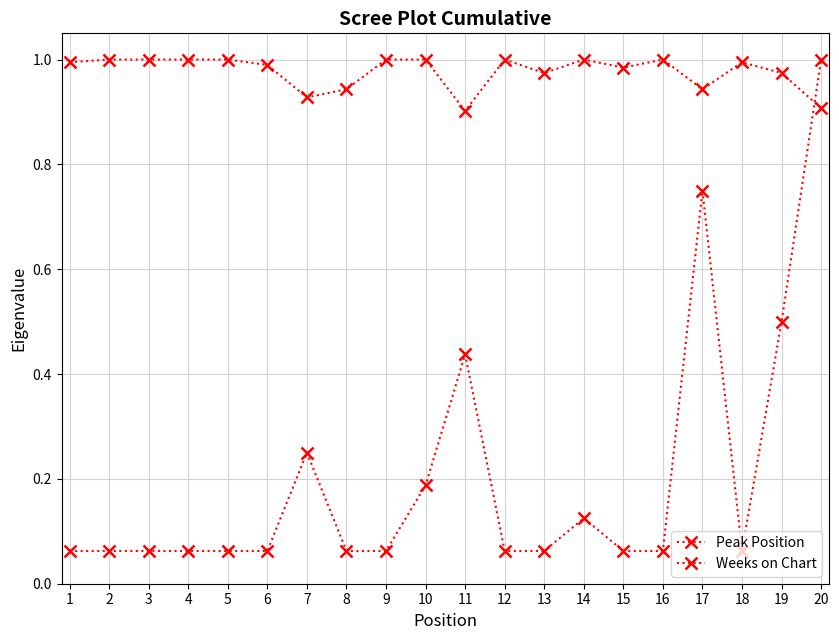

What is the highest value of the Weeks on Chart series?

1.0